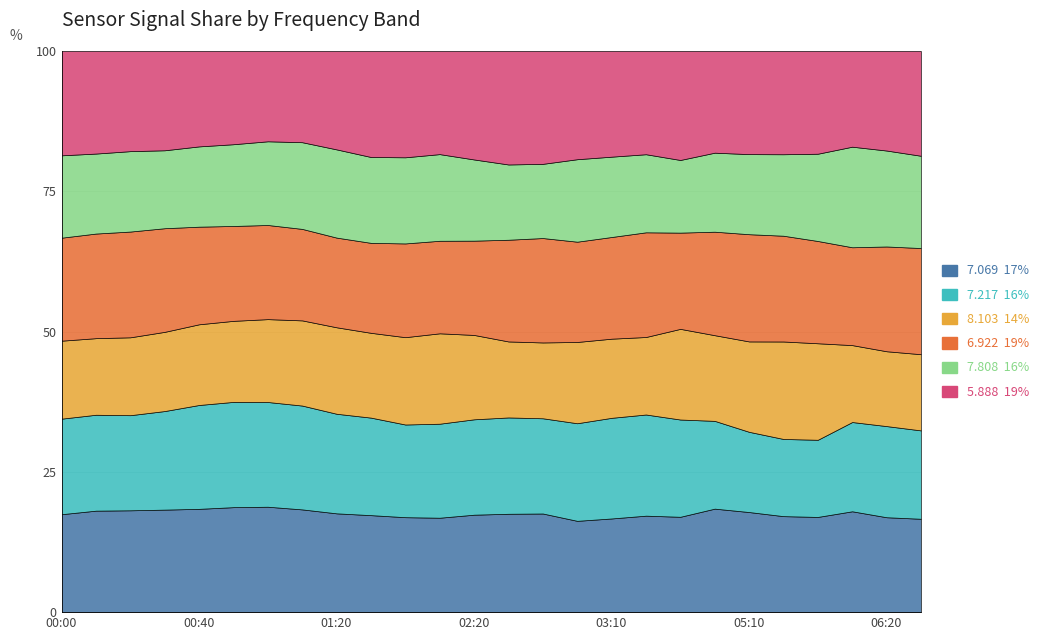

True or false:   7.808 and   5.888 intersect in this chart.

True